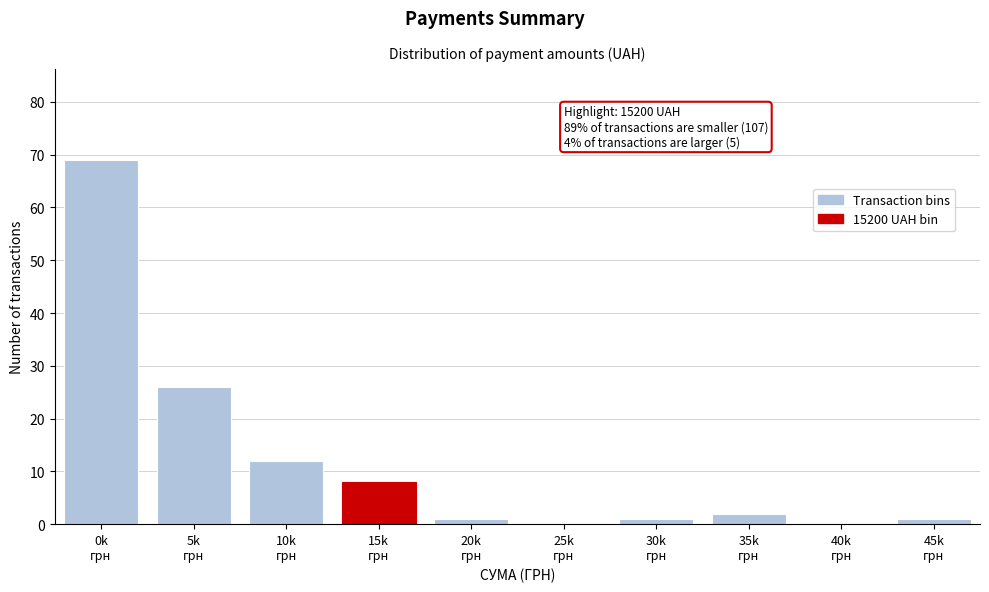

What is the greatest value displayed?

69